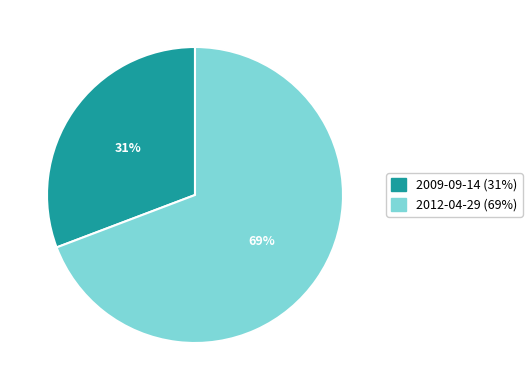

To the nearest percent, what is the combined percentage of 2009-09-14 and 2012-04-29?

100%